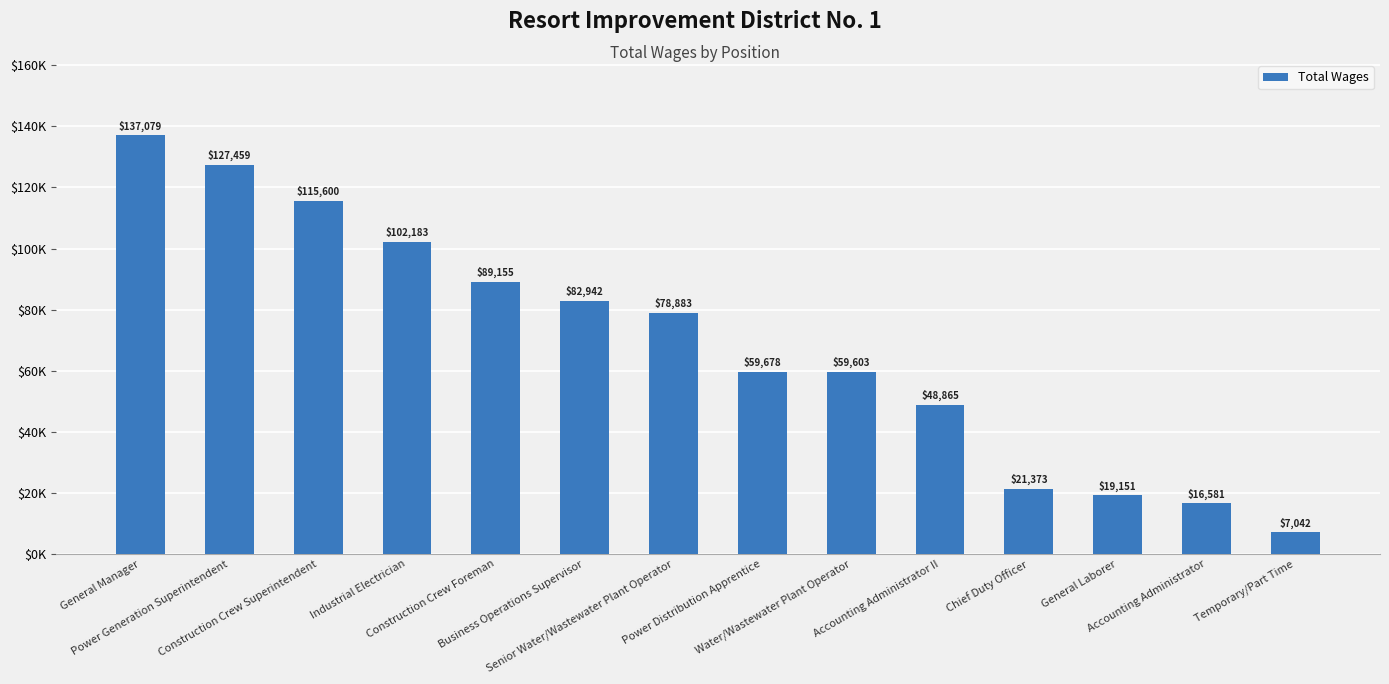

What position from the left is General Manager?

1